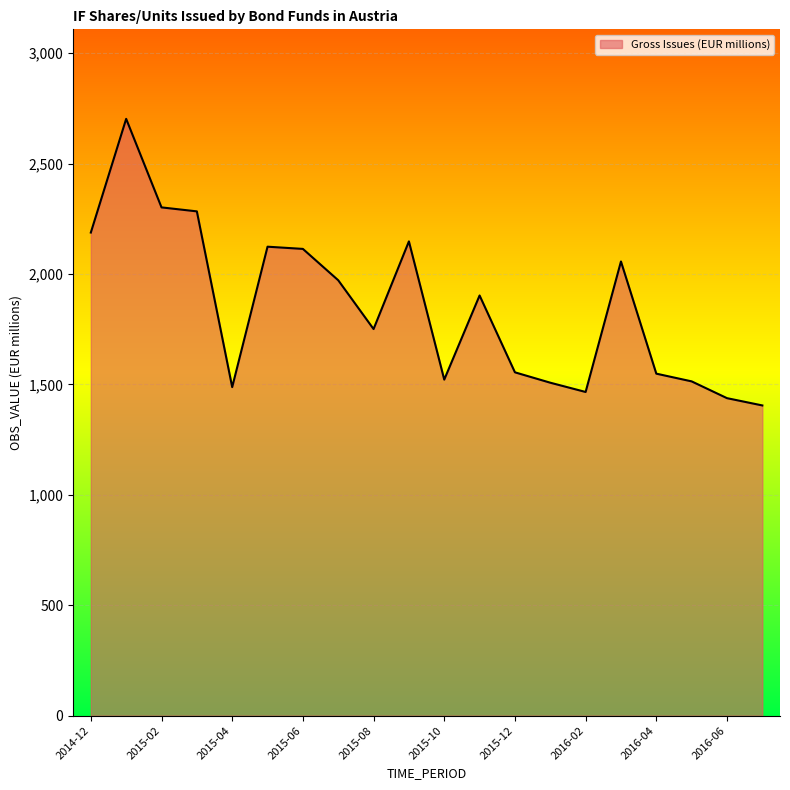

What is the minimum value shown in the chart?

1405